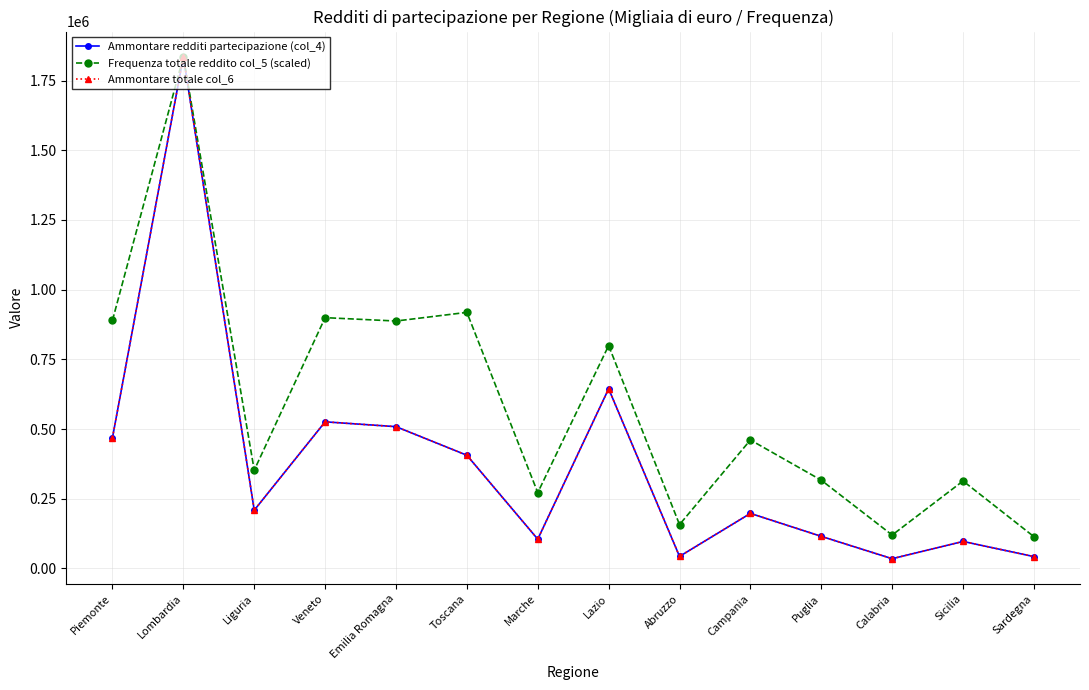

What is the difference between the highest and lowest values at Liguria?

143606.7